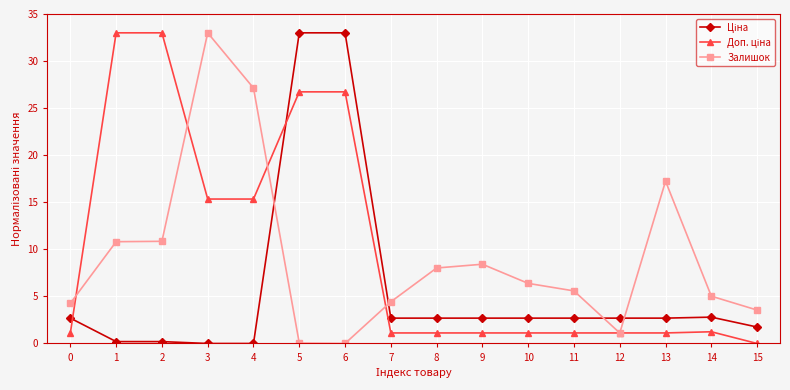

What is the difference between the highest and lowest values at 9?

7.3